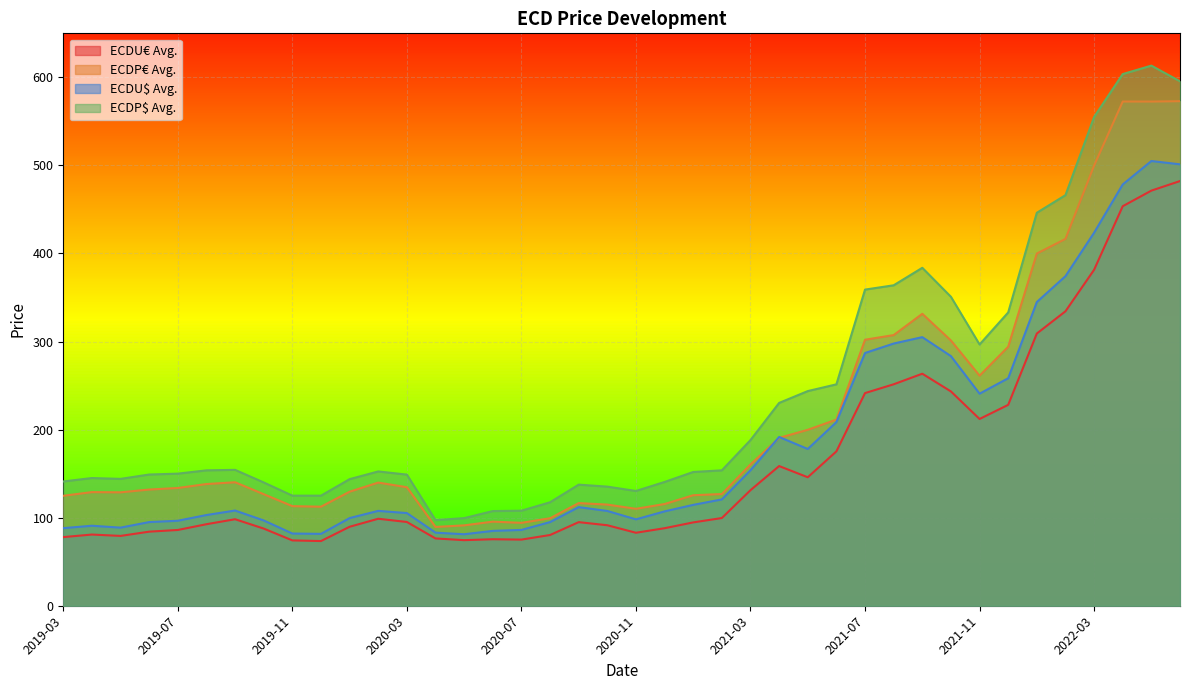

What is the difference between the second highest and second lowest values in the ECDP$ Avg. series?

504.2